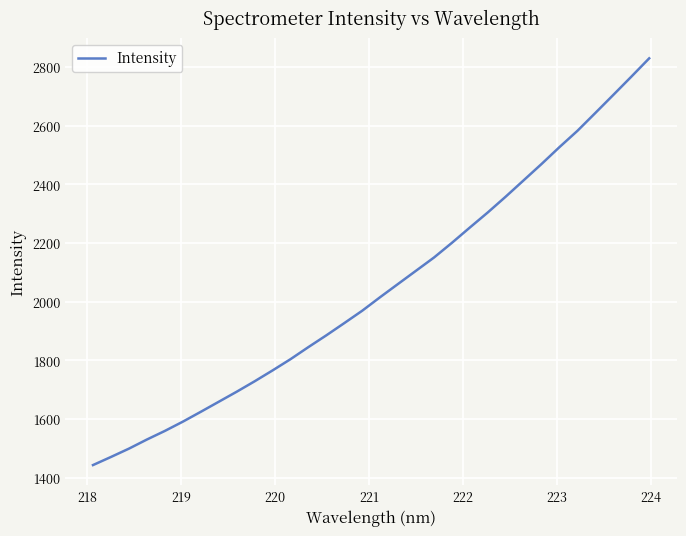

What is the average value?

2042.7